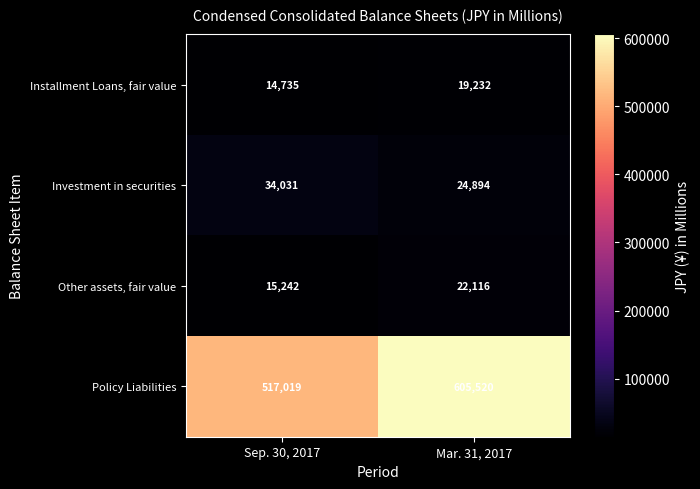

How many data points does each series have?

2